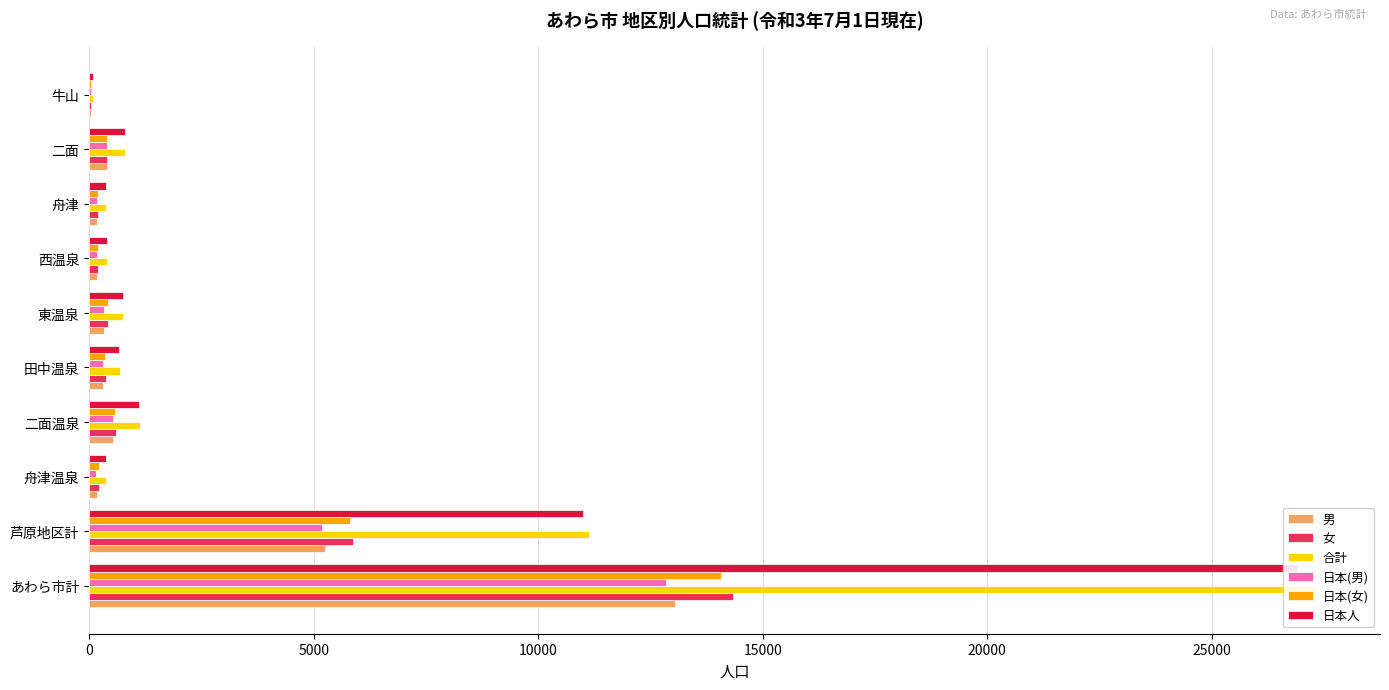

True or false: 男 has a value of 44 at 牛山.

True